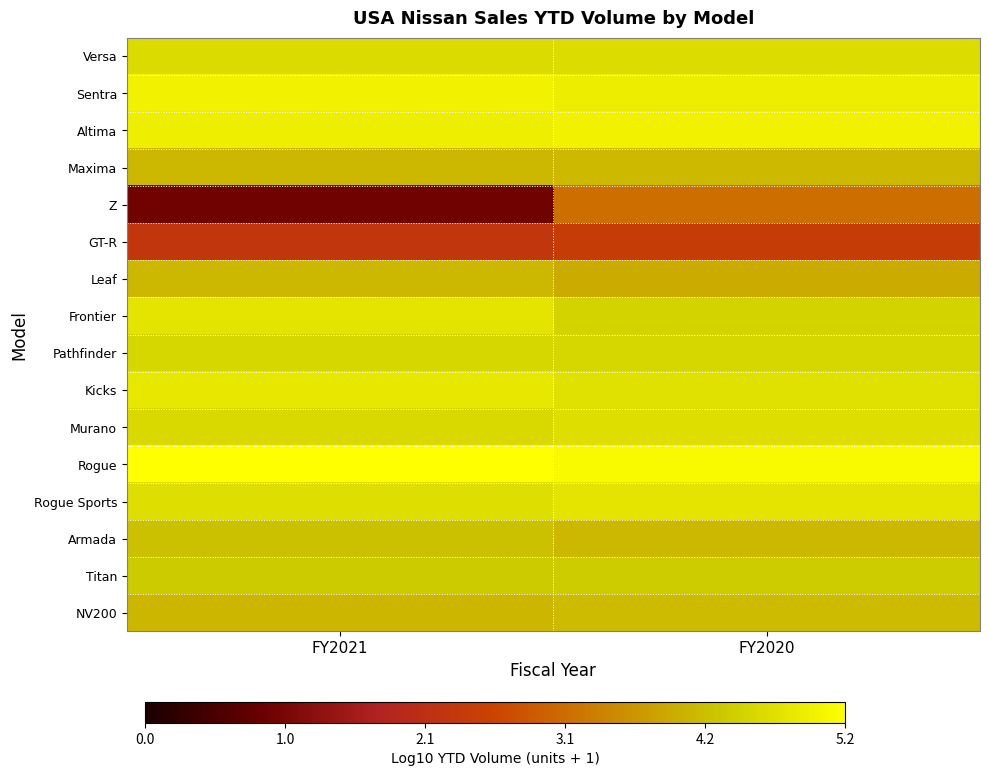

Which label corresponds to the largest value in the chart?

FY2021